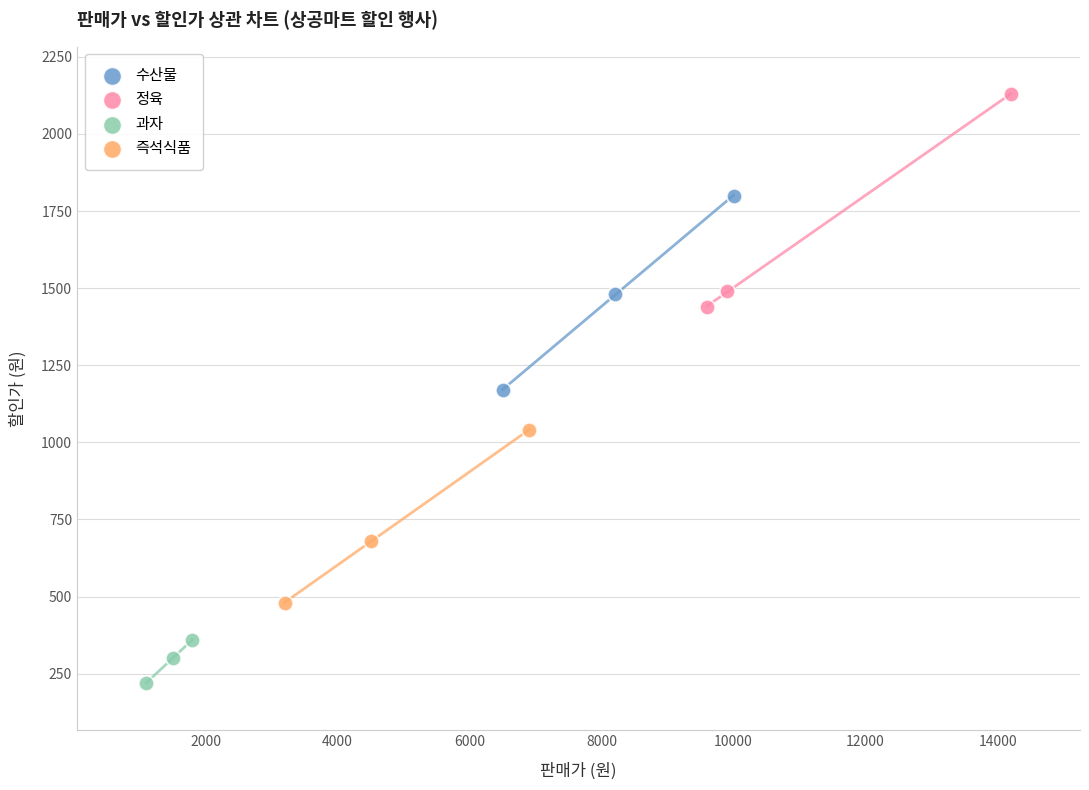

Which series reaches the minimum Y coordinate?

과자